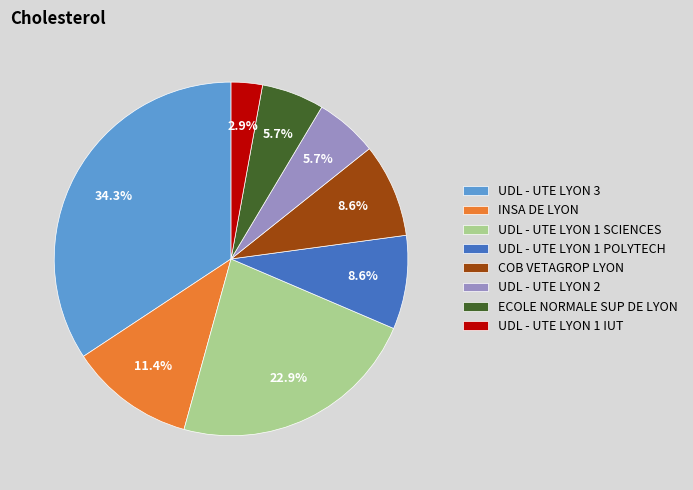

What percentage is the UDL - UTE LYON 1 POLYTECH slice, to the nearest percent?

9%